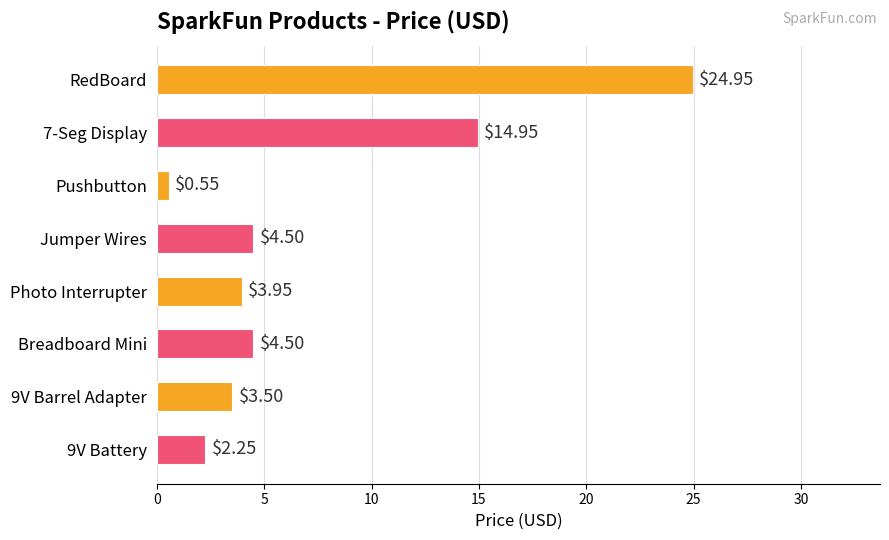

At which label is the value closest to 12?

7-Seg Display